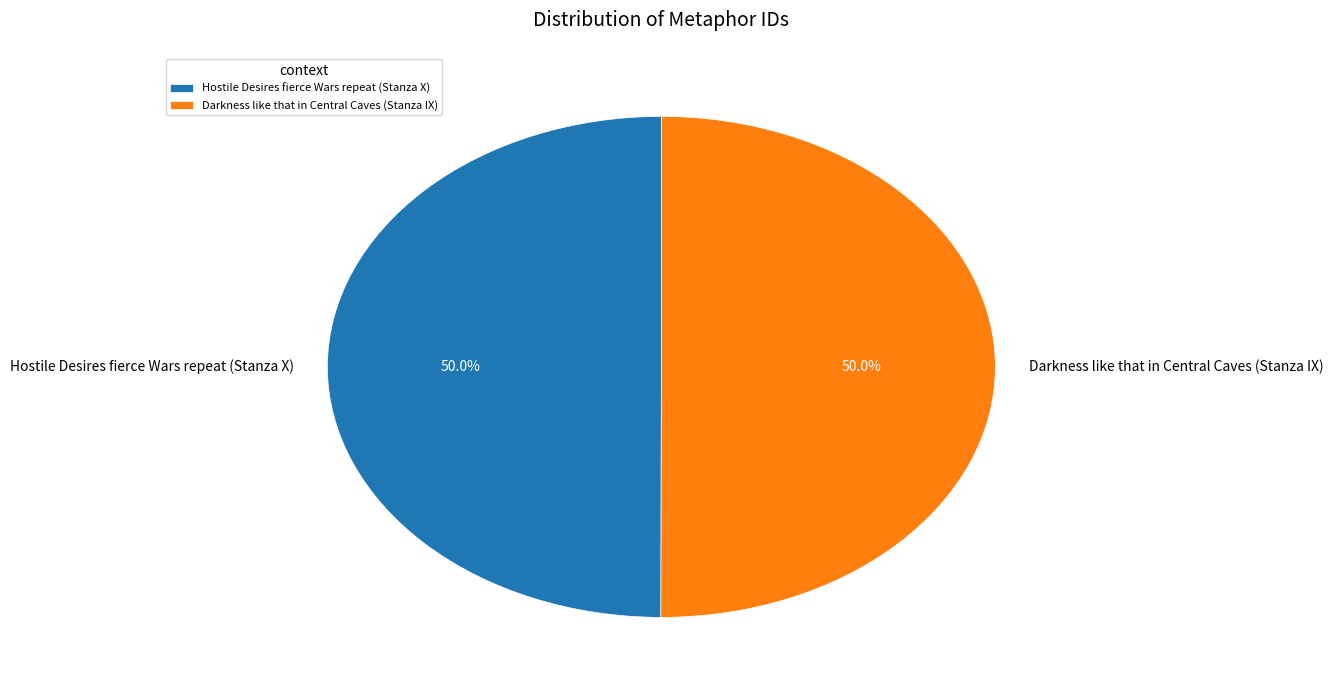

Approximately how many times larger is the value at Hostile Desires fierce Wars repeat (Stanza X) compared to Darkness like that in Central Caves (Stanza IX)?

1.0